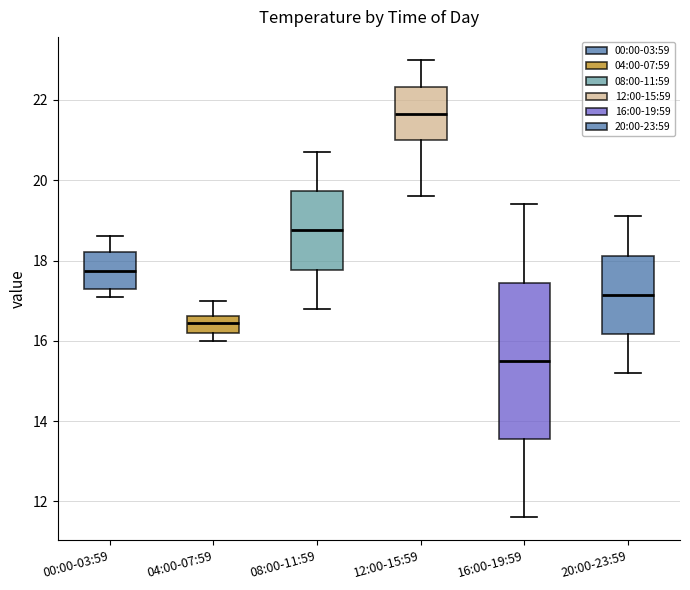

Reading left to right, read every box against the y-axis: the position of its median line, the range the box covers, and the ends of its whiskers. The values are not printed on the chart, so give them approximately, as read against the axis.

00:00-03:59: median 17.8, box 17.4 to 18.2, whiskers 17.2 to 18.6
04:00-07:59: median 16.4, box 16.2 to 16.6, whiskers 16.0 to 17.0
08:00-11:59: median 18.8, box 17.8 to 19.8, whiskers 16.8 to 20.8
12:00-15:59: median 21.6, box 21.0 to 22.4, whiskers 19.6 to 23.0
16:00-19:59: median 15.6, box 13.6 to 17.4, whiskers 11.6 to 19.4
20:00-23:59: median 17.2, box 16.2 to 18.2, whiskers 15.2 to 19.2